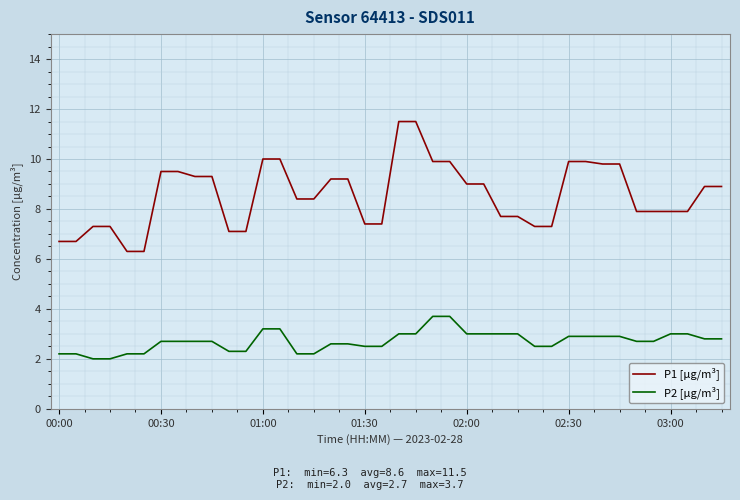

Which series has the widest spread of values?

P1 [µg/m³]